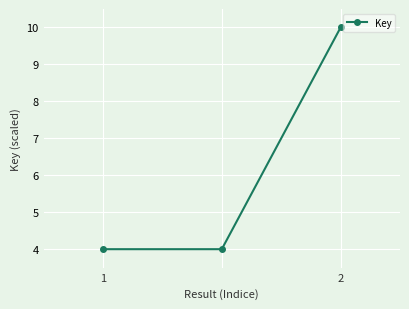

What is the value of the 3rd point from the left?

10